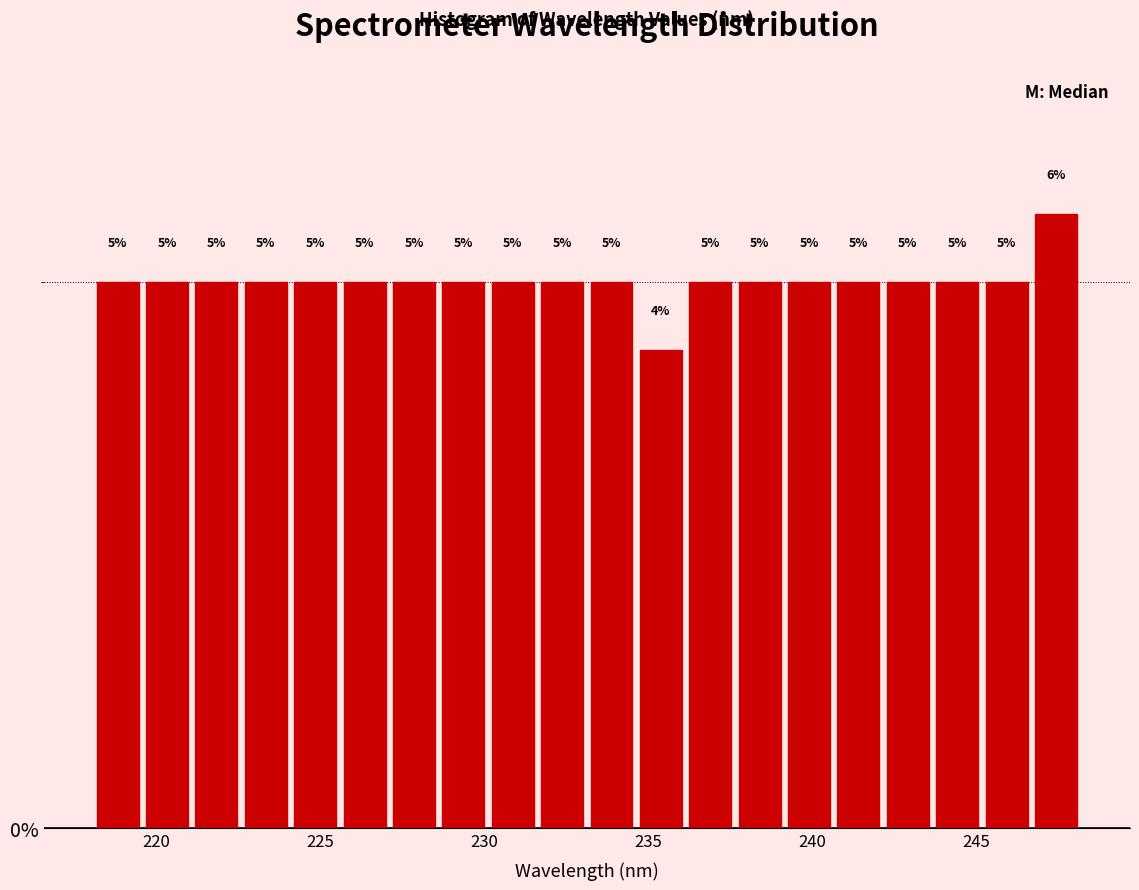

Read against the x-axis, roughly where is the centre of the tallest bar?

247.5